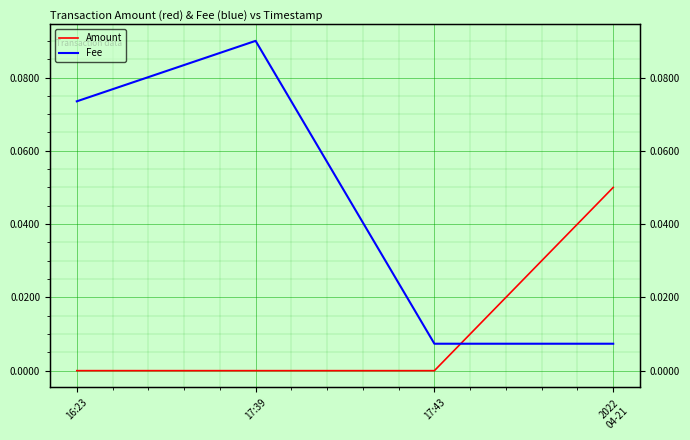

Which category has the lowest value in the Fee series?

17:43